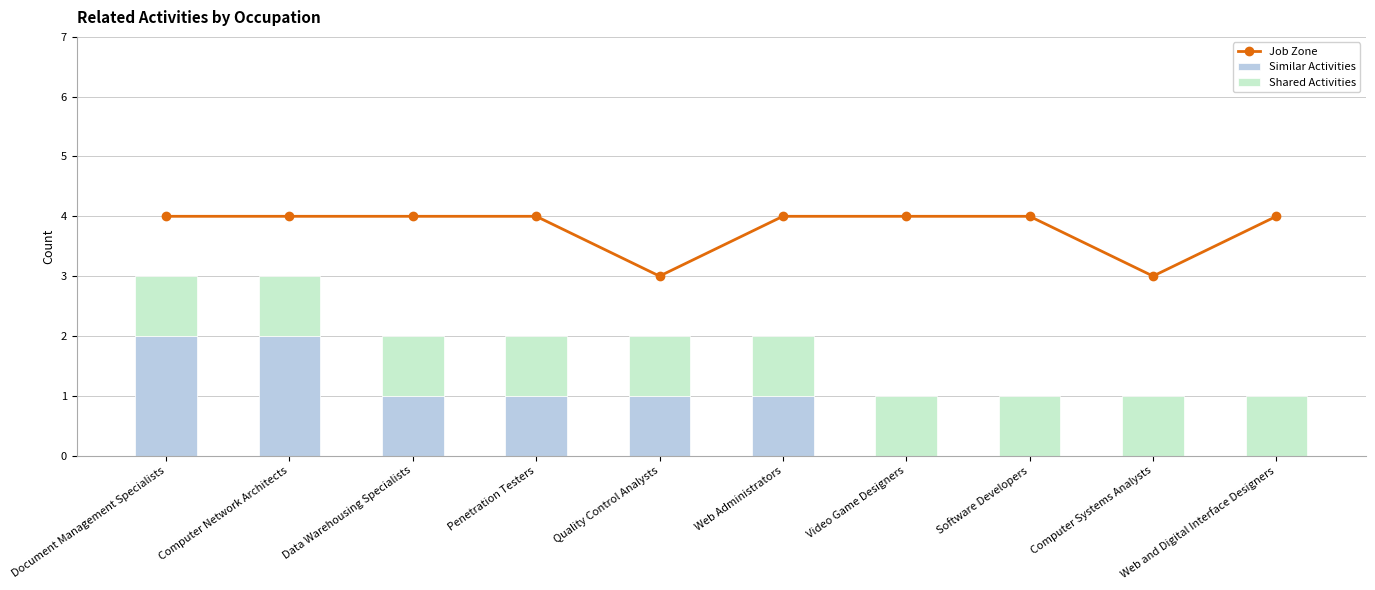

What is the total value across all series at Computer Network Architects?

7